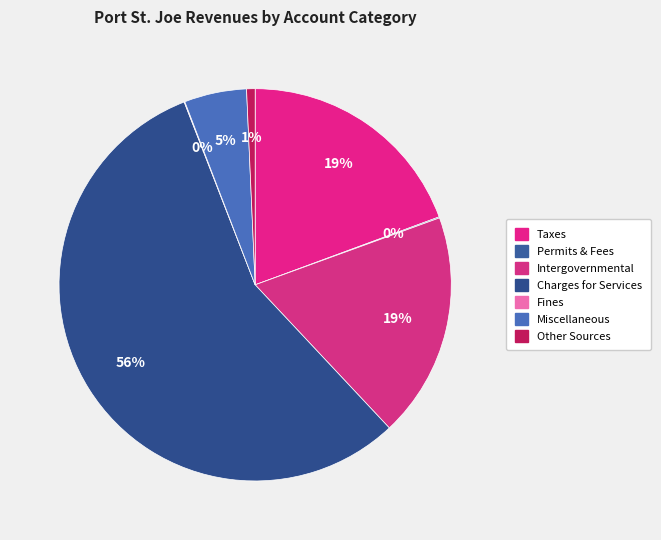

How many slices are in this pie chart?

7